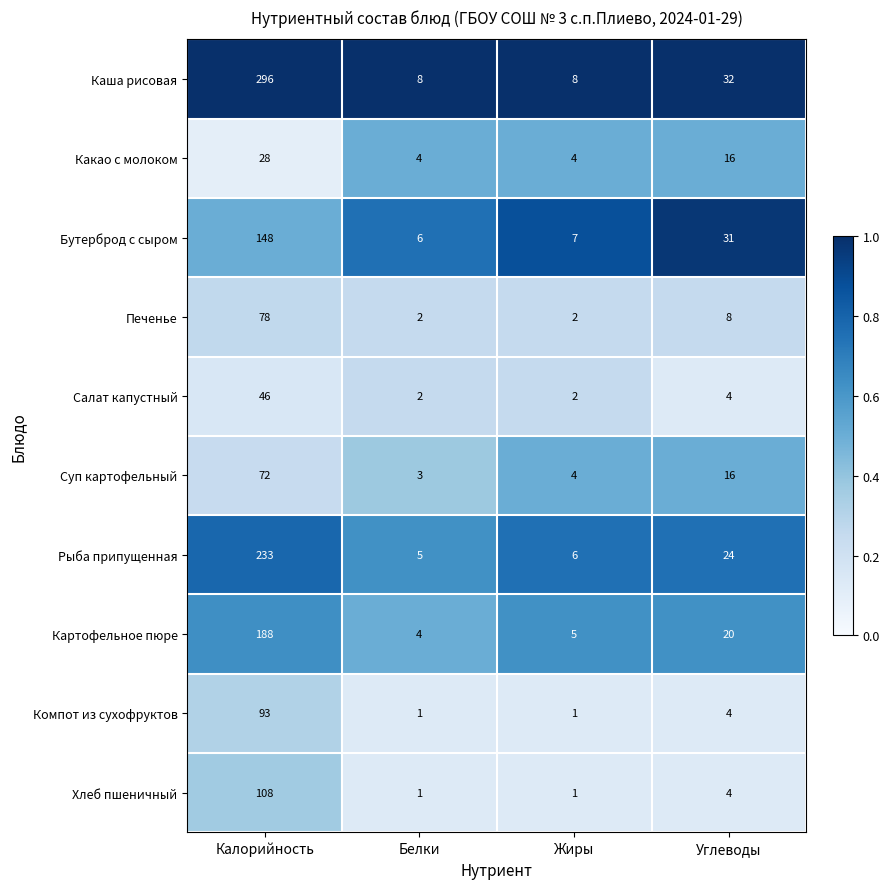

At which label is Картофельное пюре closest to 96?

Углеводы